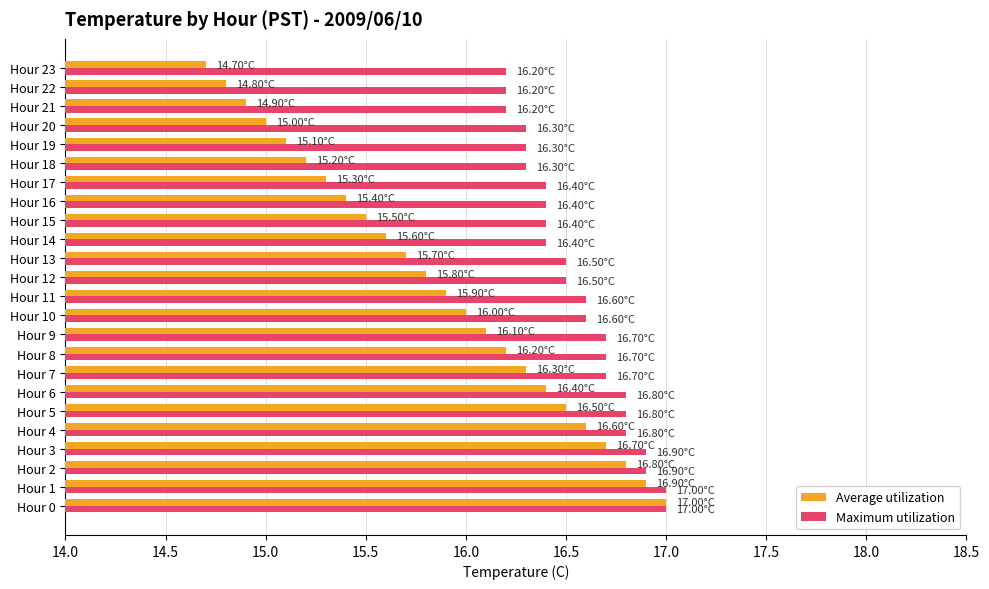

Which series has the largest total across all categories?

Maximum utilization